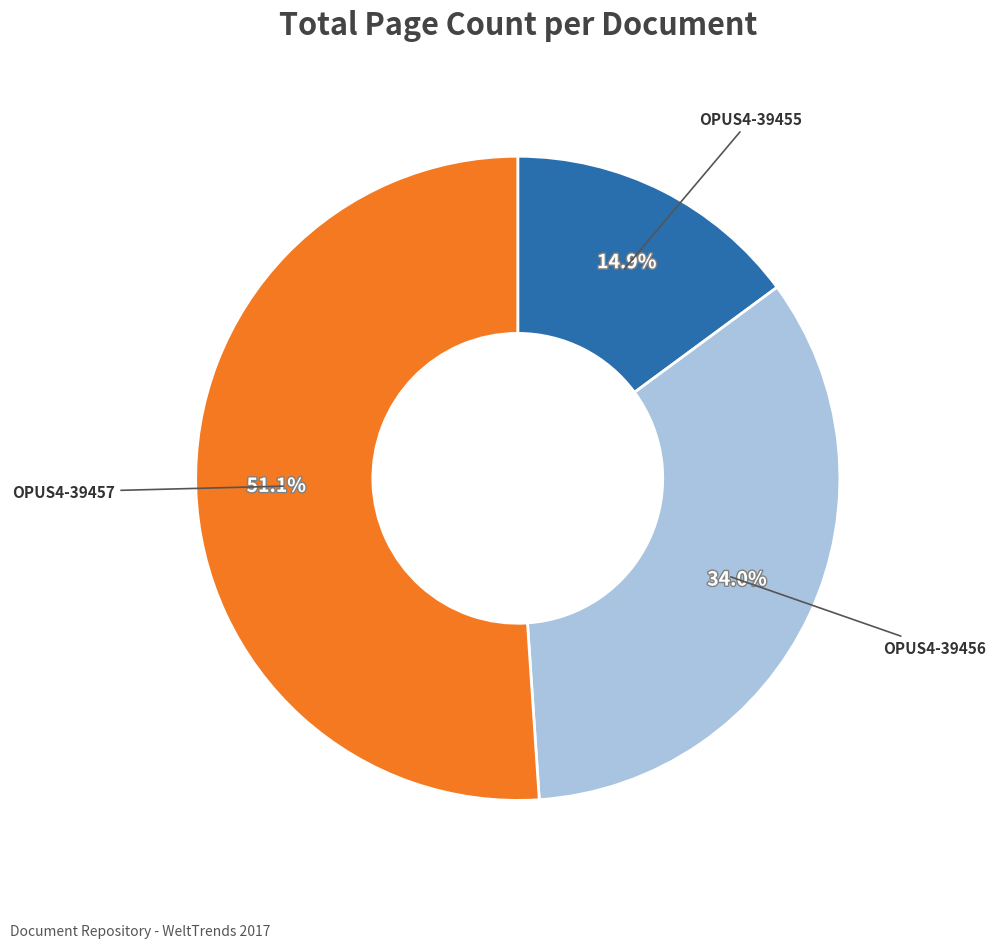

Is there a majority slice in this chart?

Yes